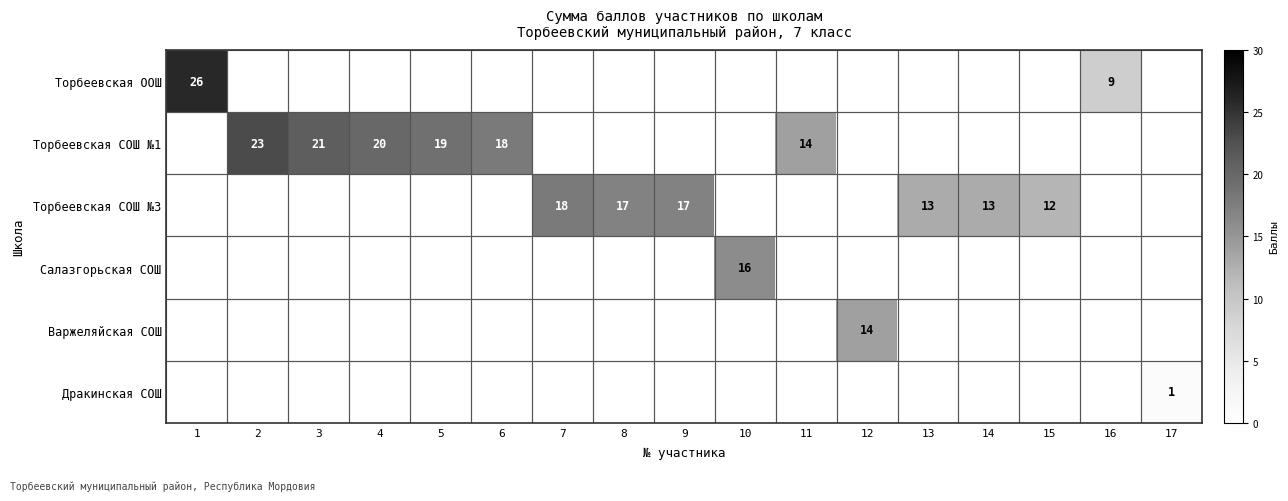

Which series has the widest spread of values?

Торбеевская ООШ